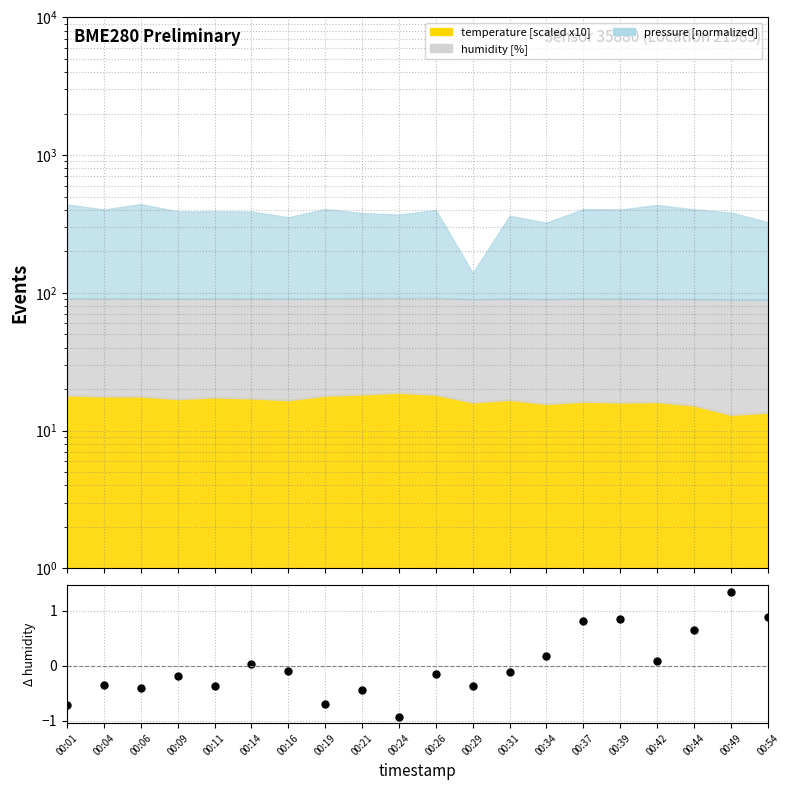

Does the chart display data point markers on the line(s)?

No